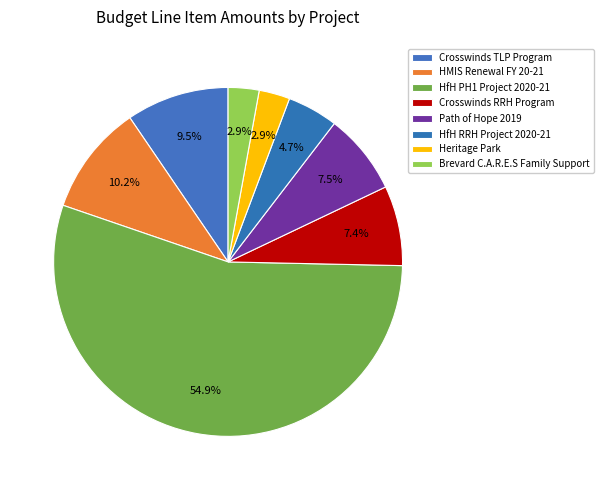

How many segments does this pie chart have?

8